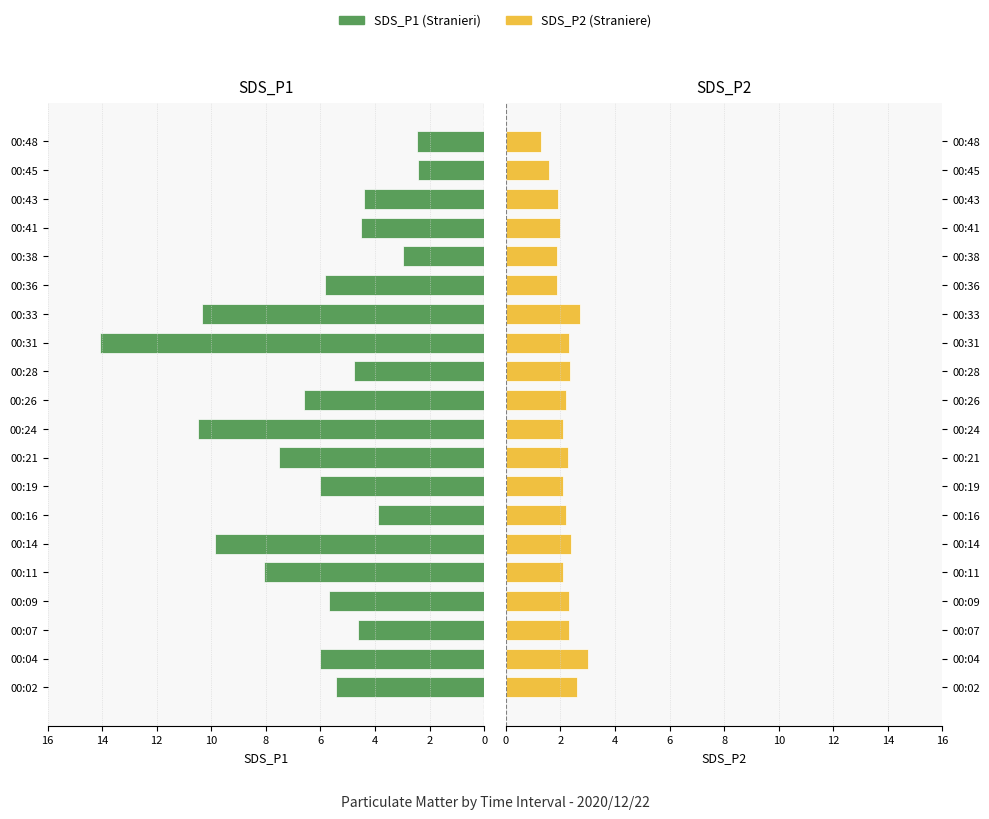

How many bars are there in each group?

2